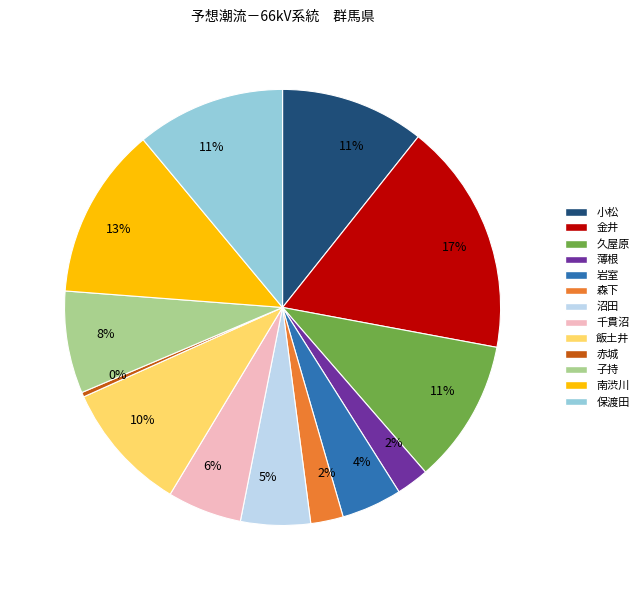

To the nearest percent, what is the difference between the largest and smallest slice percentages?

17%